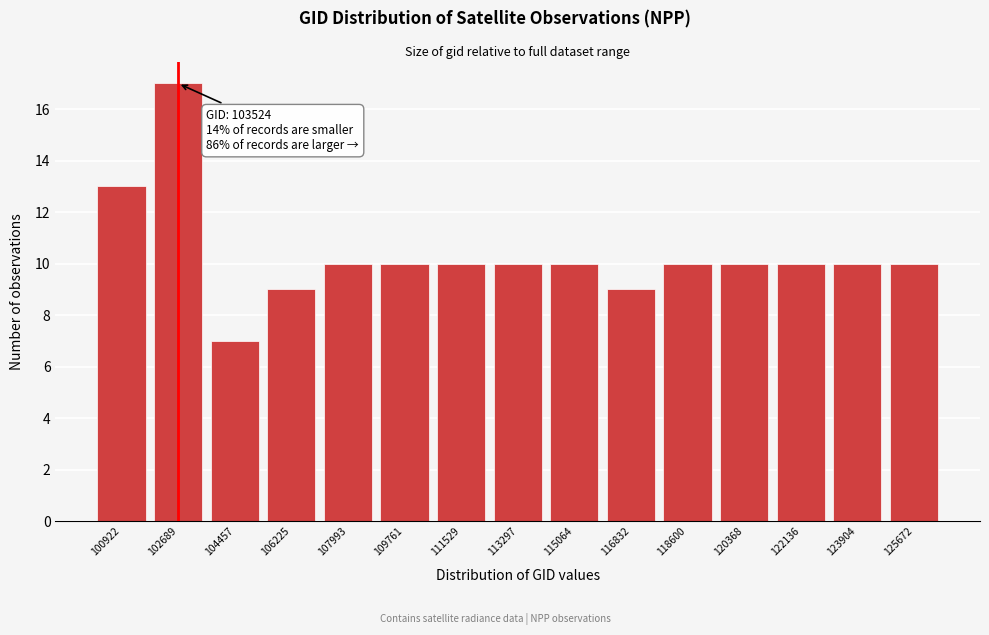

Reading left to right, what are all the values shown in this chart?

13	17	7	9	10	10	10	10	10	9	10	10	10	10	10